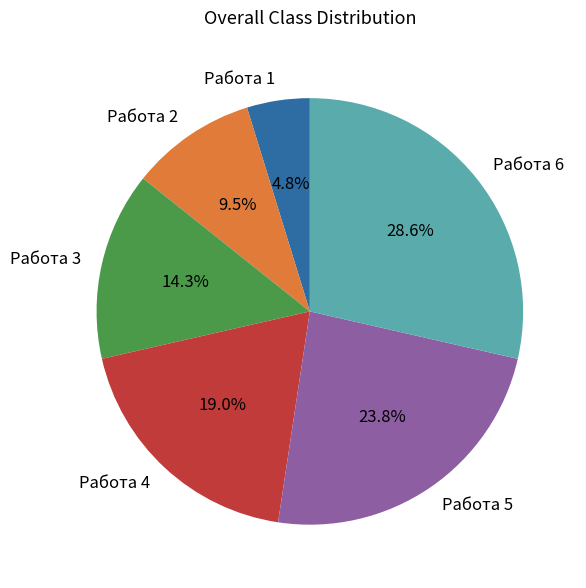

Approximately how many times larger is the value at Работа 3 compared to Работа 2?

1.5